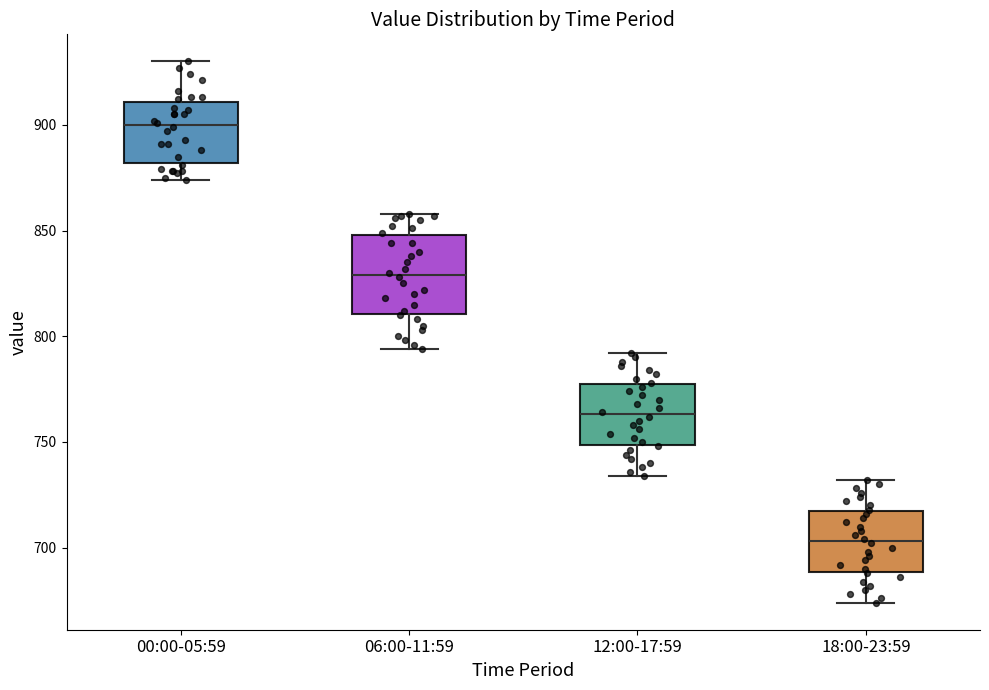

Where is the lower edge of the box for 18:00-23:59 on the y-axis? The values are not printed on the chart, so give them approximately, as read against the axis.

690